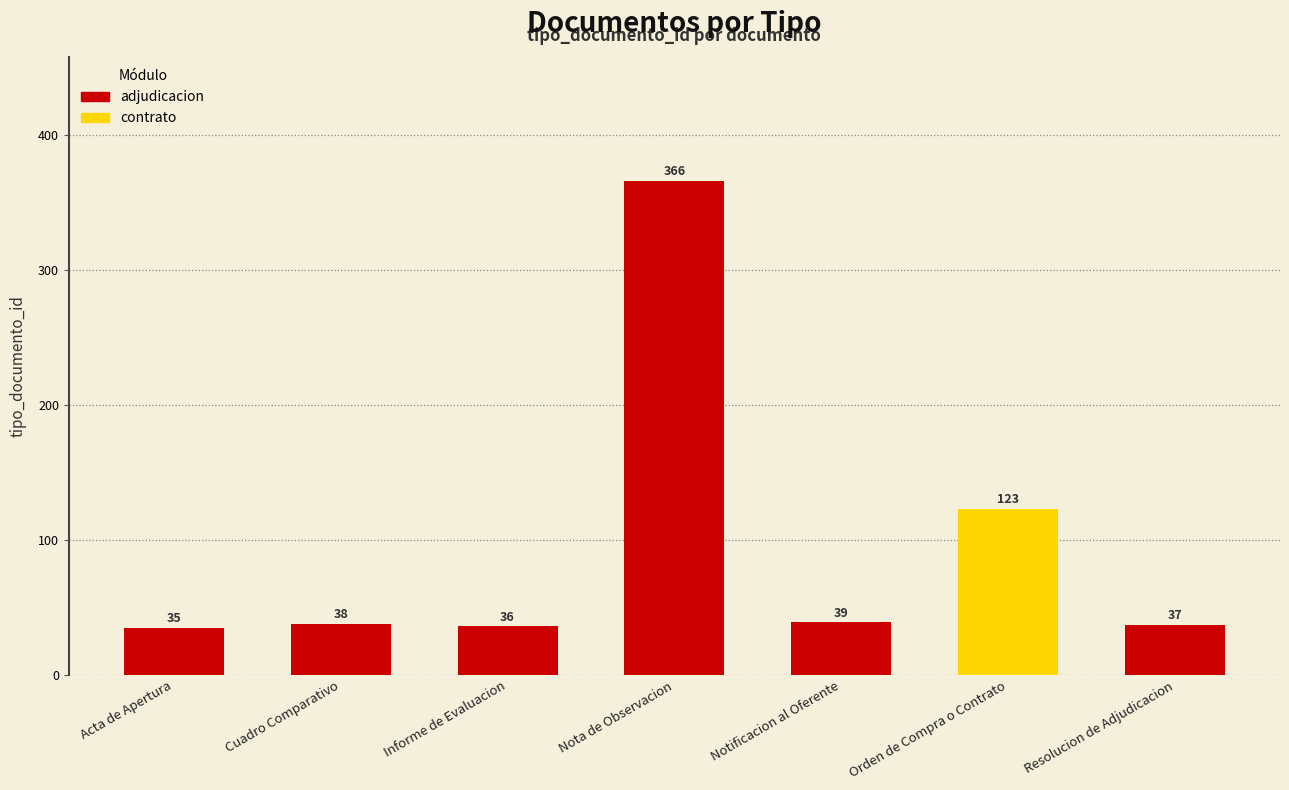

What is the label of the 2nd bar from the left?

Cuadro Comparativo